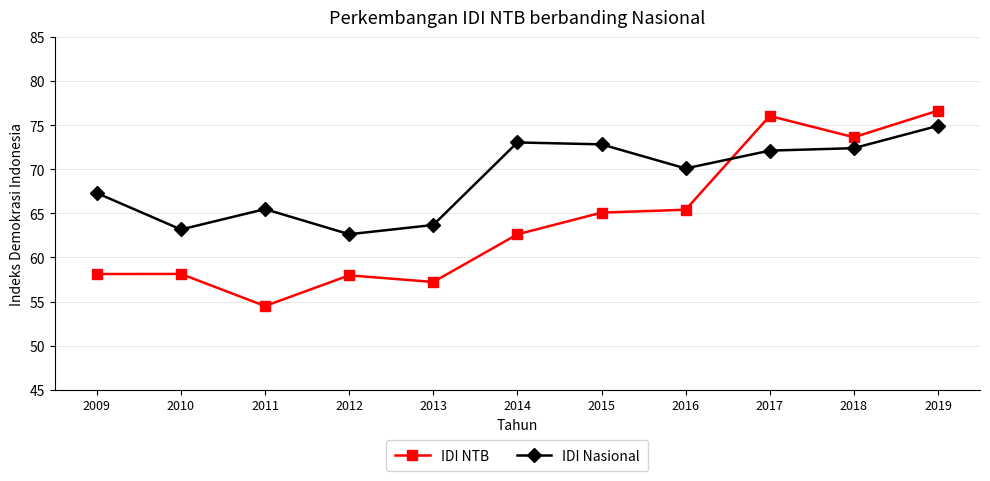

Rank the series at 2016 from lowest to highest value.

IDI NTB, IDI Nasional